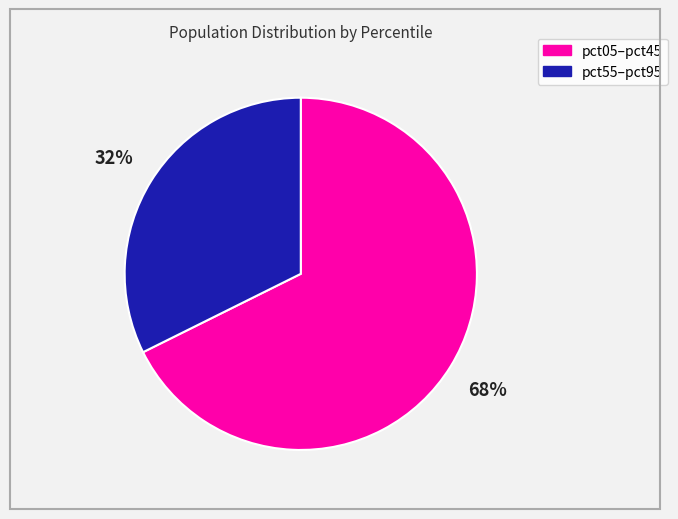

To the nearest percent, what is the average slice percentage?

50%